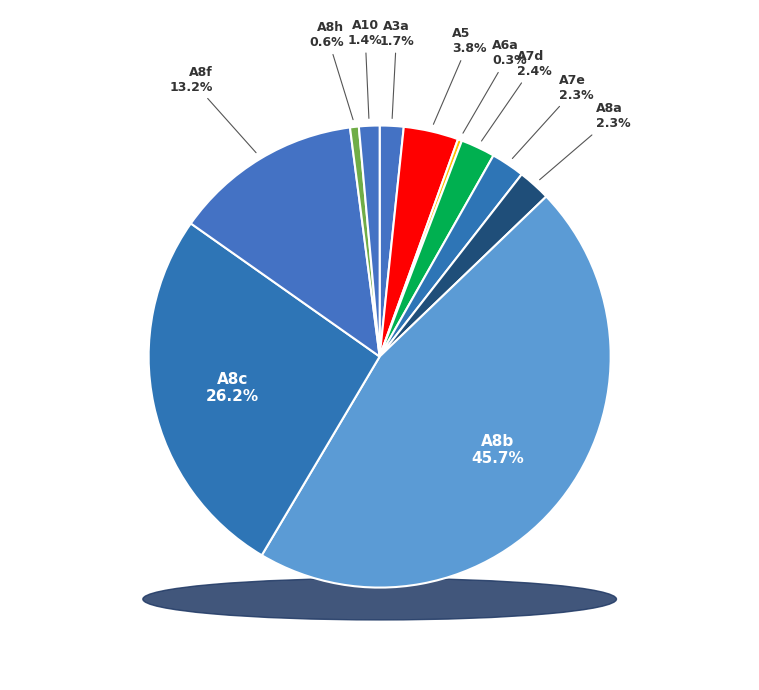

Count the number of slices in the pie.

11